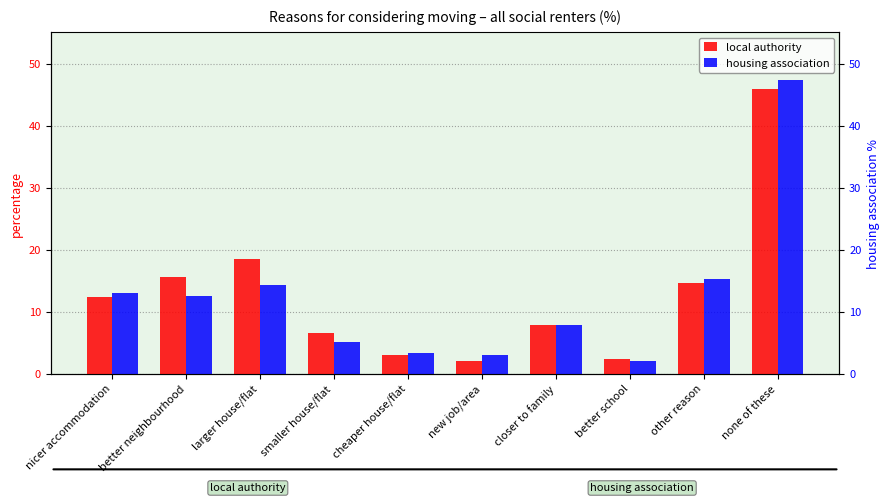

Which label corresponds to the largest value in the chart?

none of these